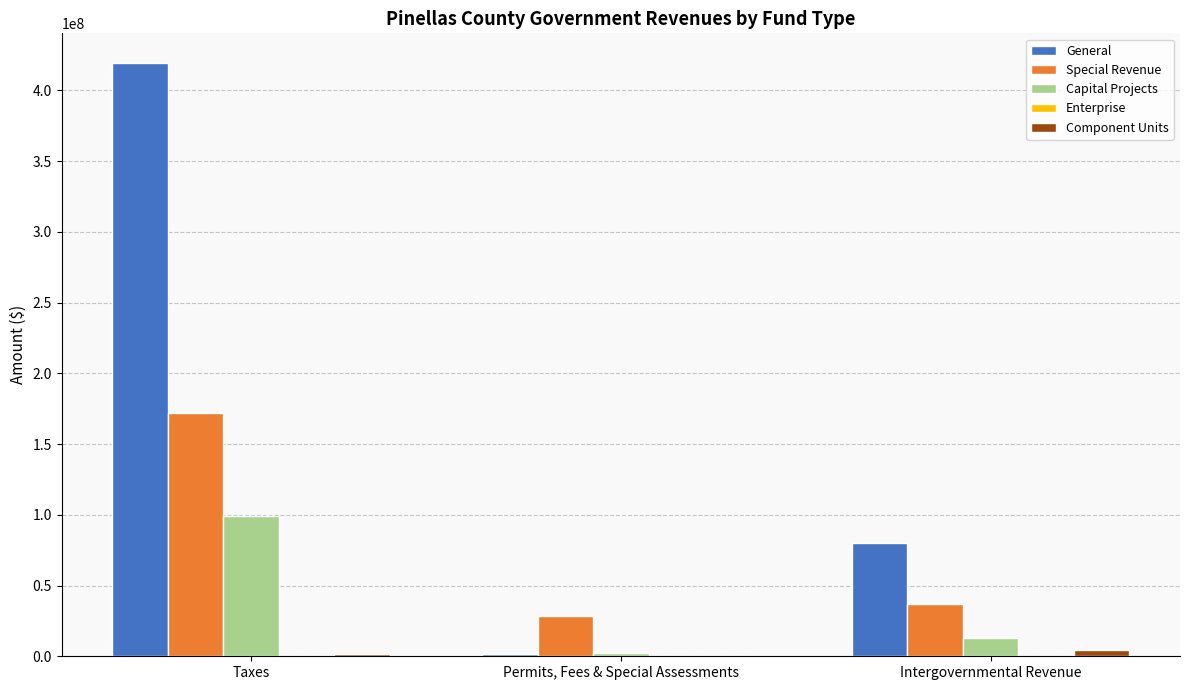

Which series changed the most between Taxes and Permits, Fees & Special Assessments?

General